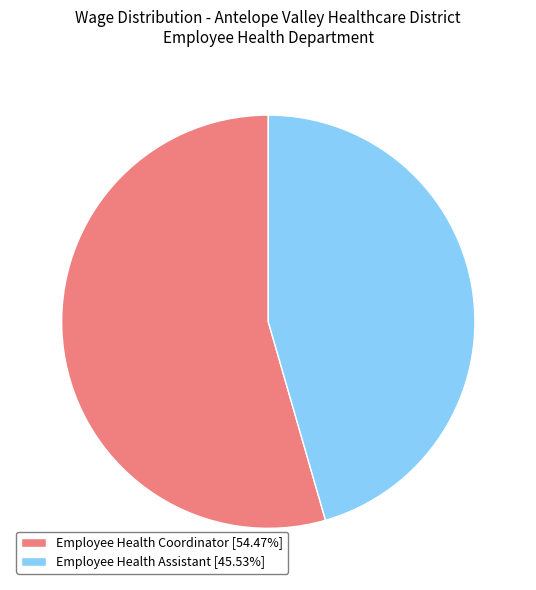

Do Employee Health Coordinator and Employee Health Assistant together represent more than half of the pie?

Yes